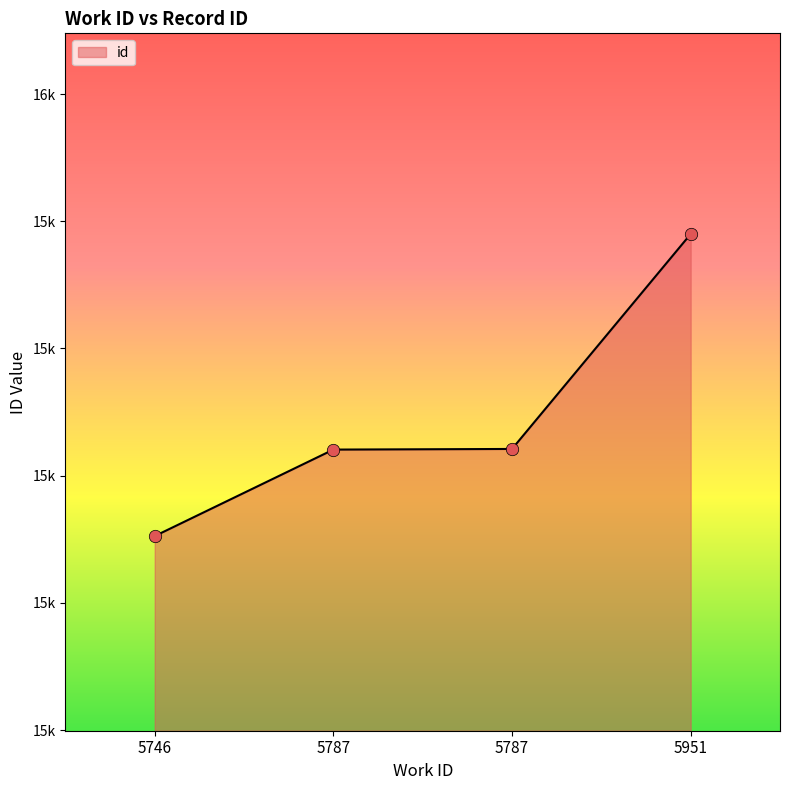

What is the change in value from 5787 to 5951?

+339